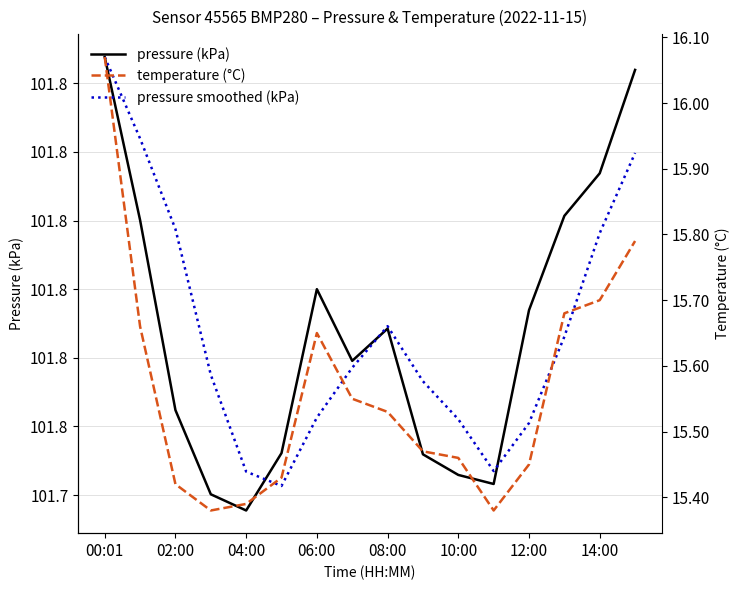

What are all the series names shown in the legend?

pressure (kPa), pressure smoothed (kPa), temperature (°C)